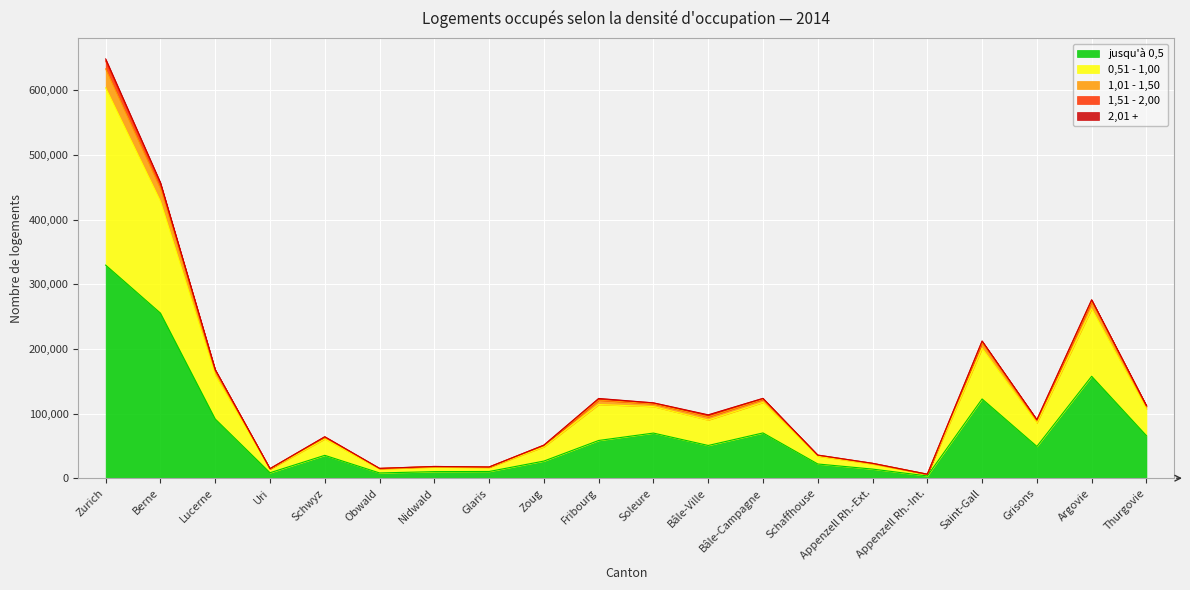

How many interior local peaks does the 0,51 - 1,00 series have?

6